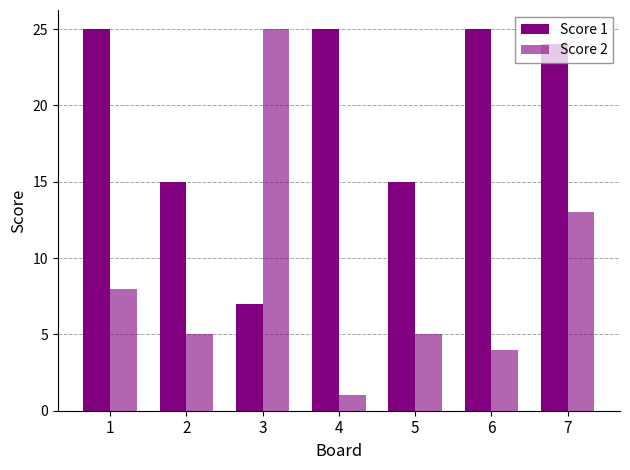

How many bars are there in each group?

2